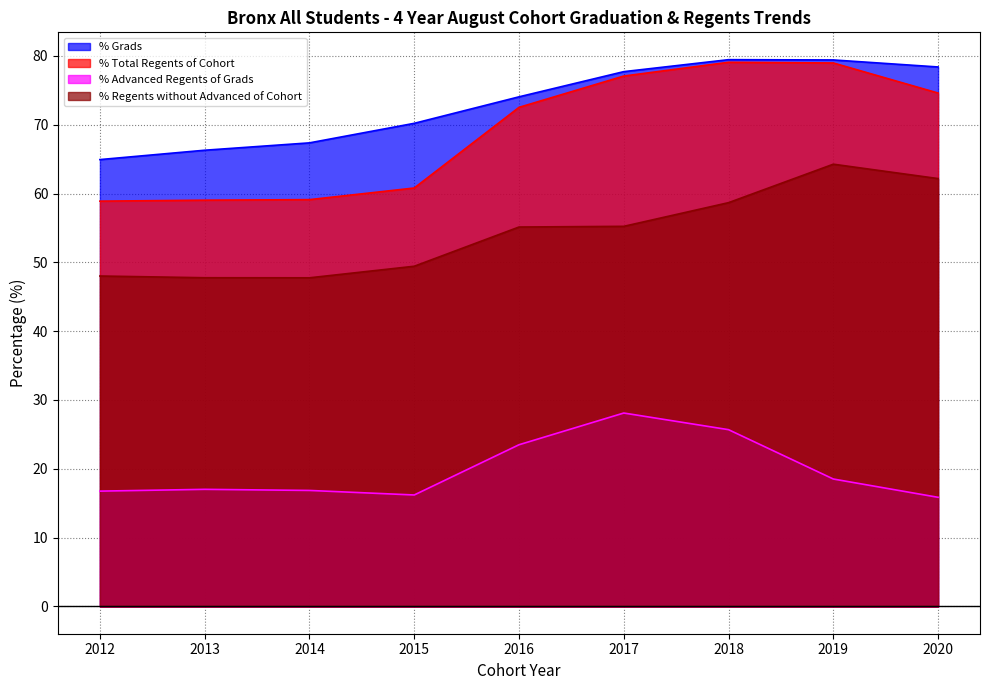

True or false: % Advanced Regents of Grads has a value of 4.1 at 2015.

False